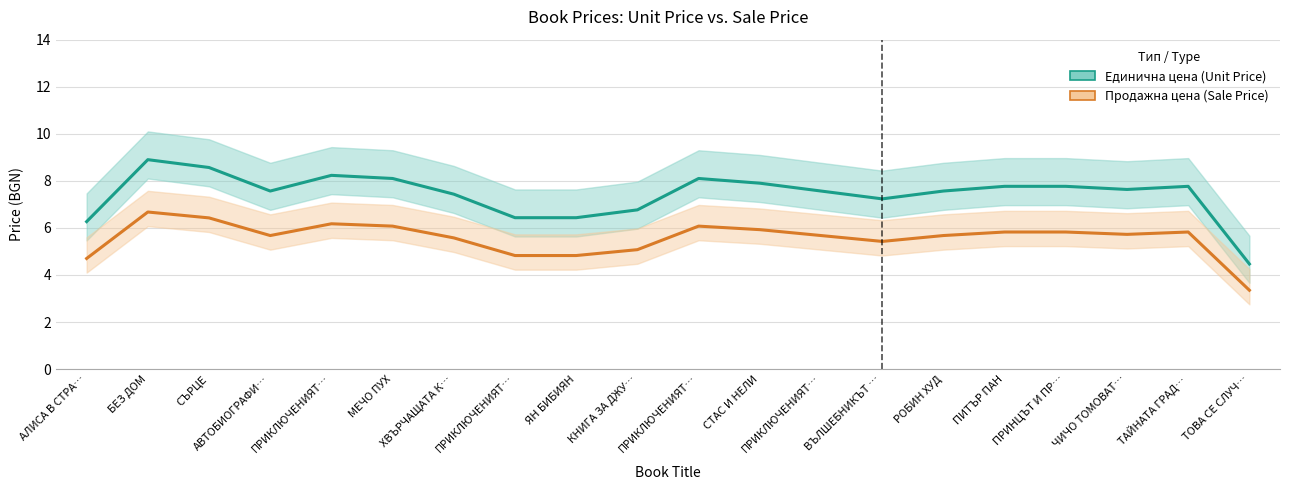

True or false: Продажна цена (Sale Price) and Единична цена (Unit Price) intersect in this chart.

False